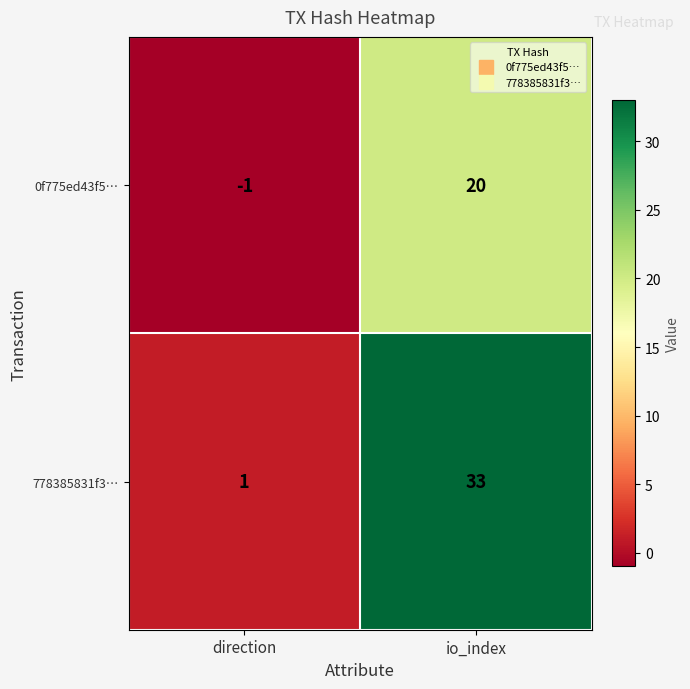

At which label does 778385831f3… reach its peak?

io_index